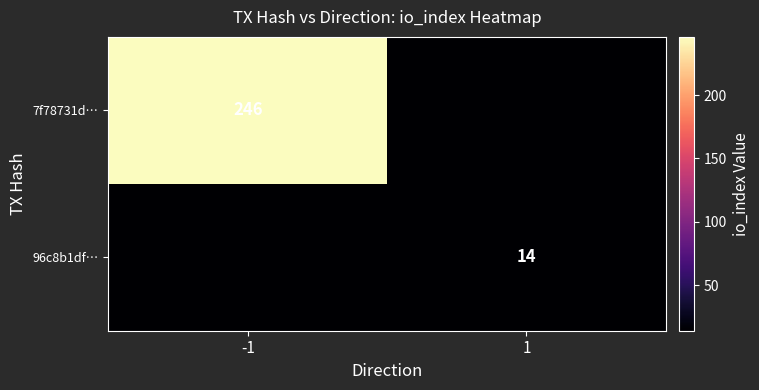

Is it true that 96c8b1df… equals 9 at 1?

False